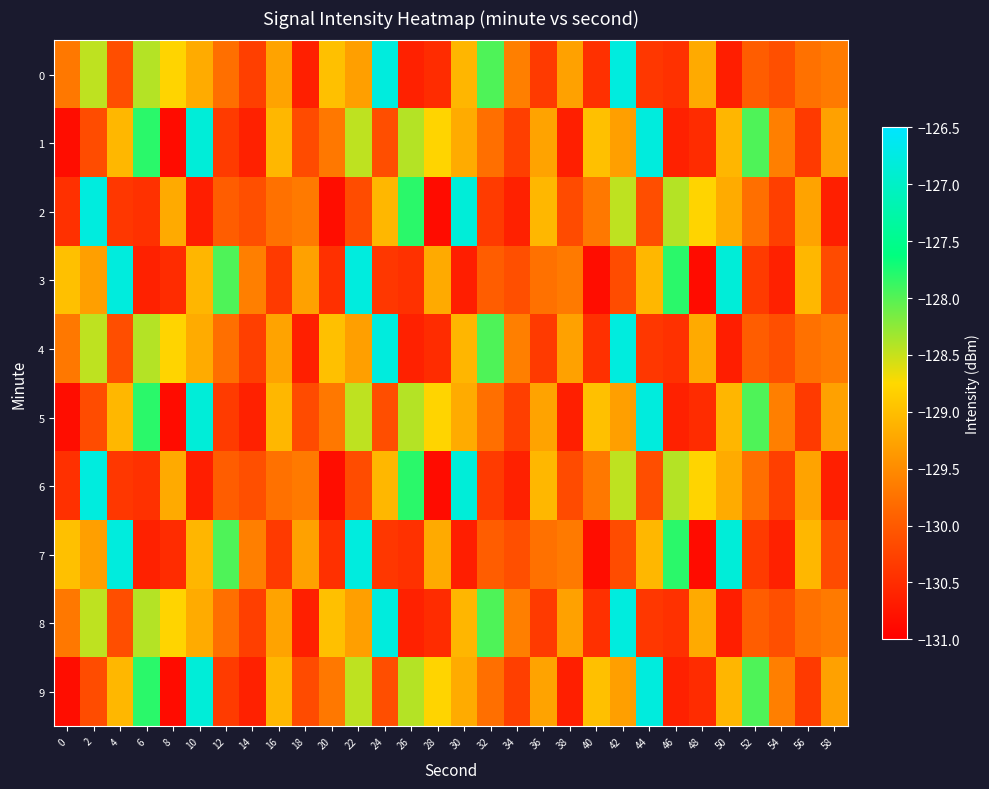

Which series has the widest spread of values?

2